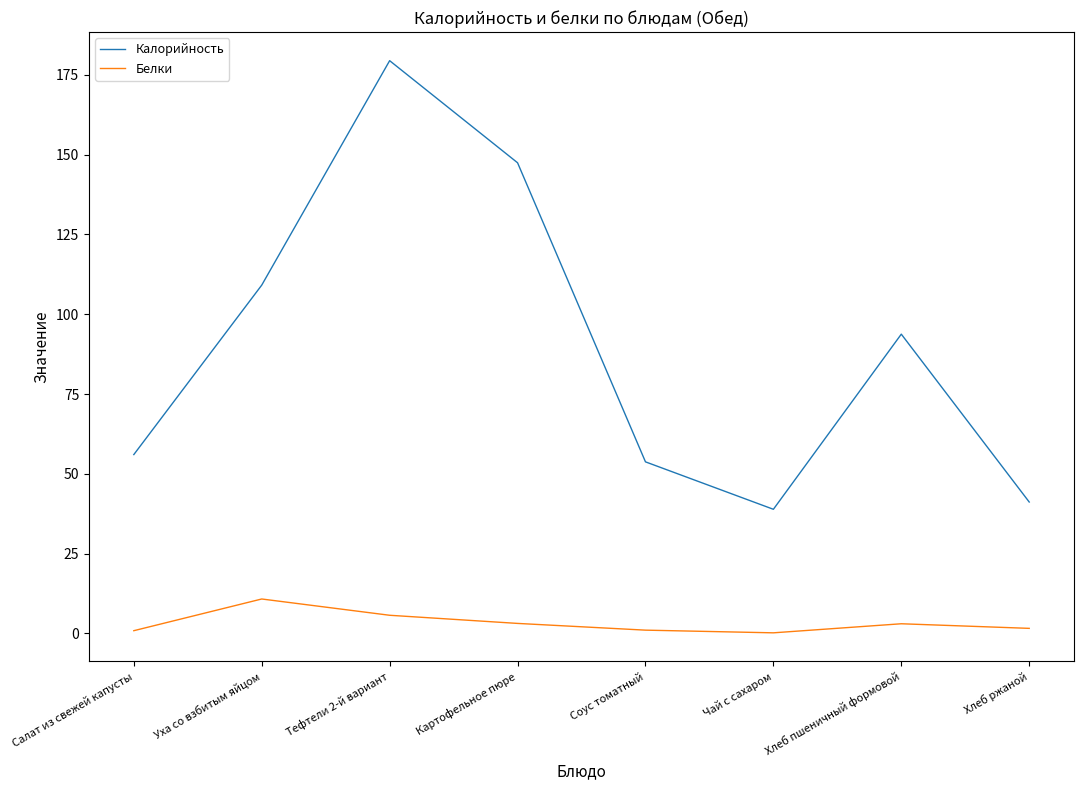

Where is the first local maximum for Калорийность?

Тефтели 2-й вариант